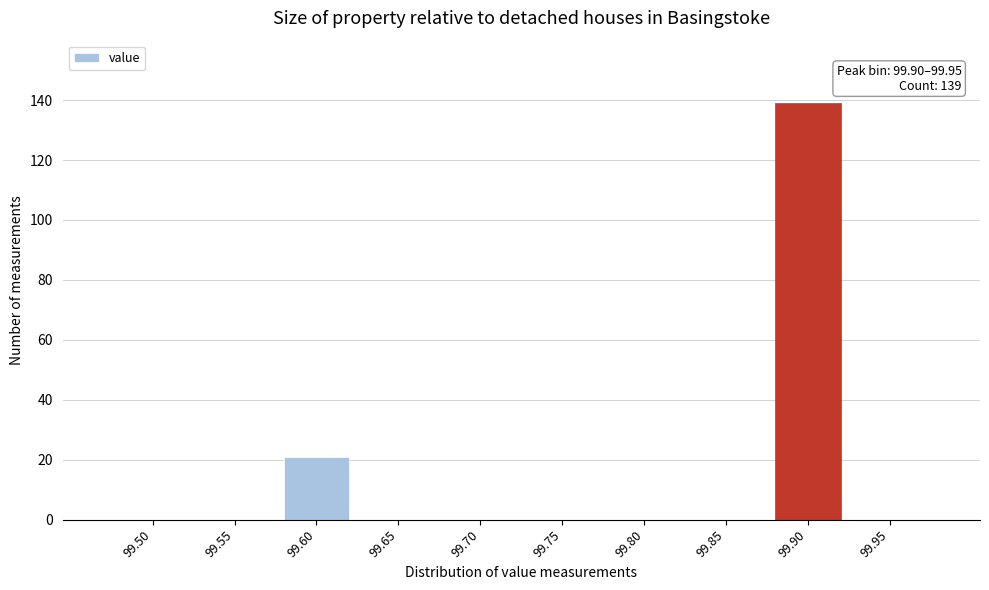

Reading left to right, transcribe all the data shown in this chart.

99.50=0	99.55=0	99.60=21	99.65=0	99.70=0	99.75=0	99.80=0	99.85=0	99.90=139	99.95=0